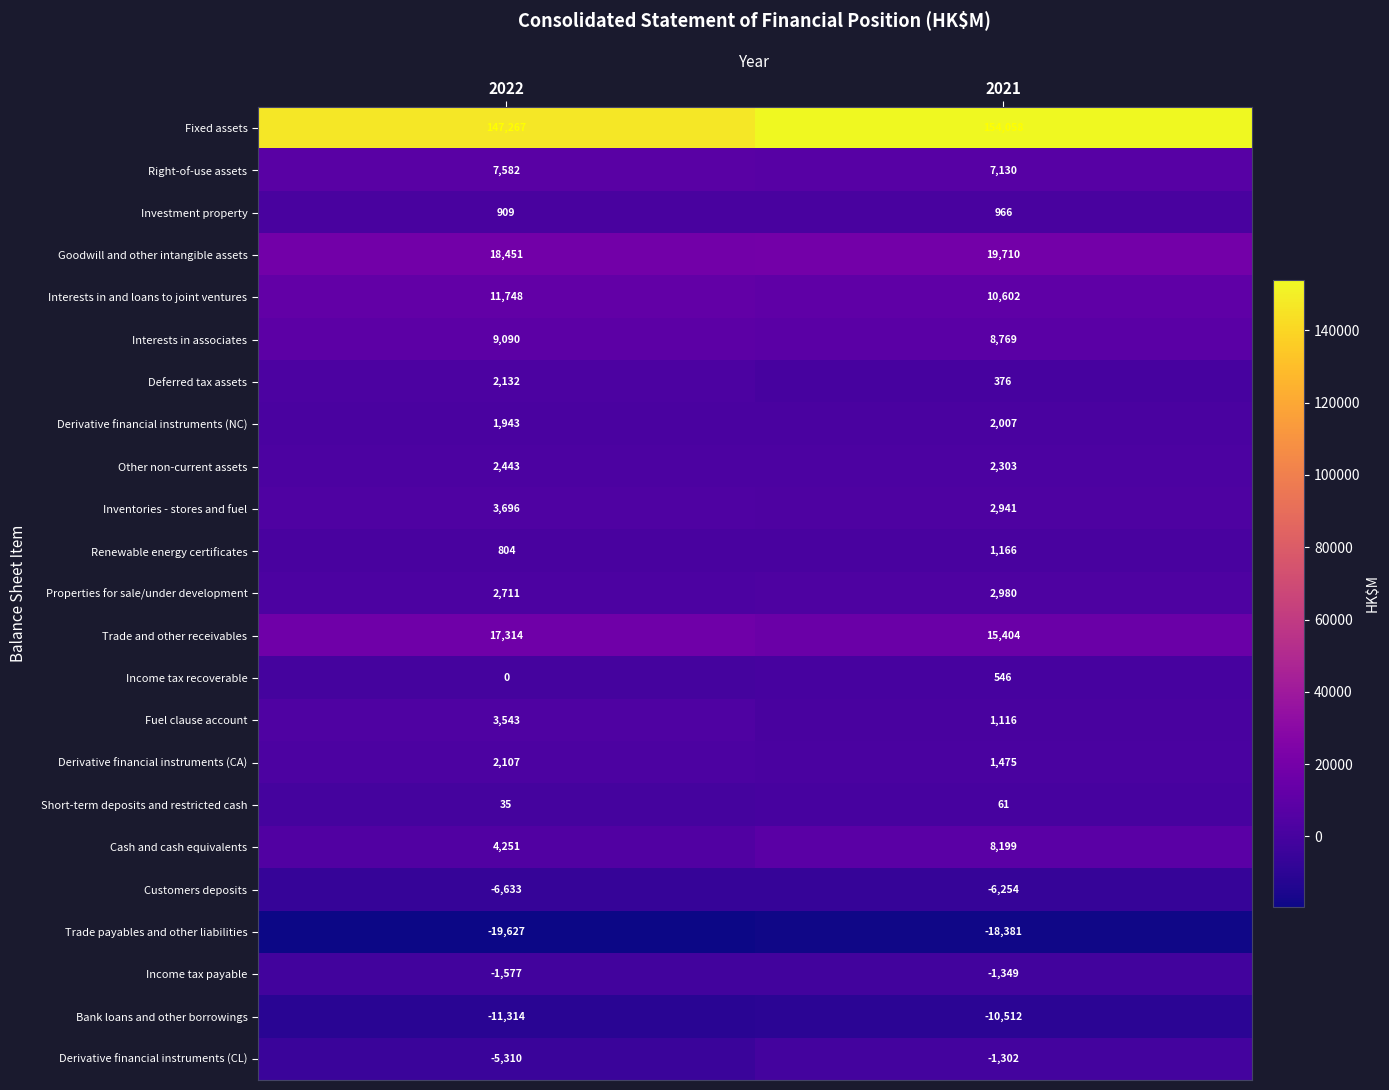

What is the difference between the maximum and minimum values in the Short-term deposits and restricted cash series?

26